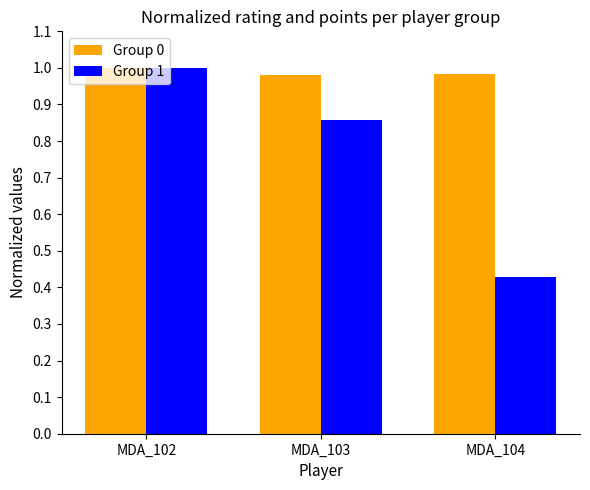

The Group 1 series shows 0.3 at MDA_102. True or false?

False